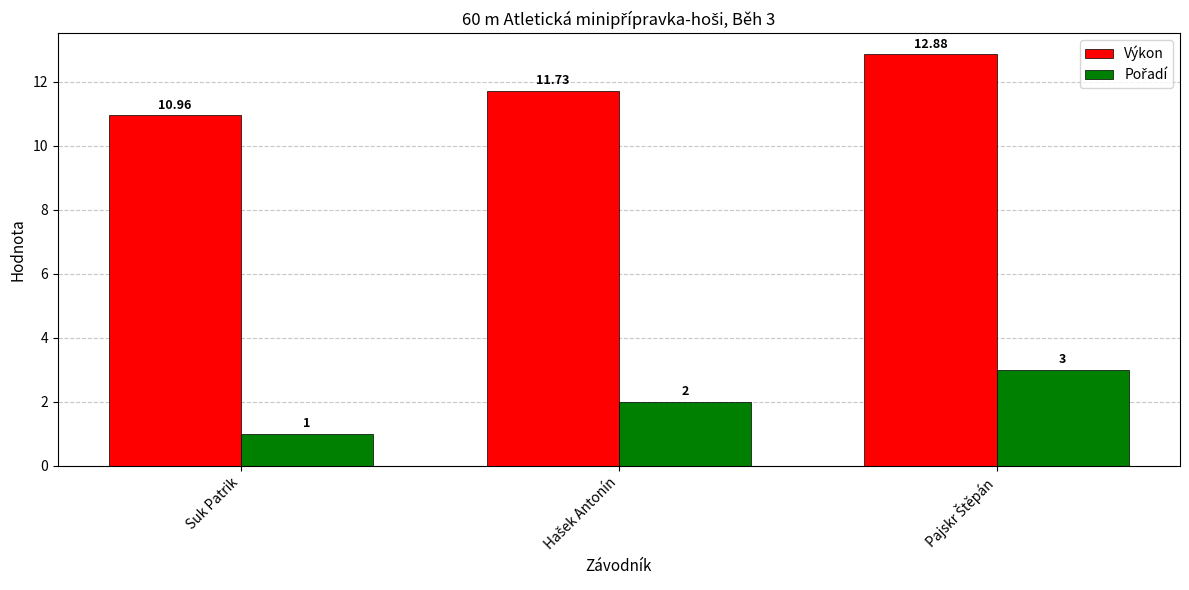

What is the average value of the Výkon series?

11.9